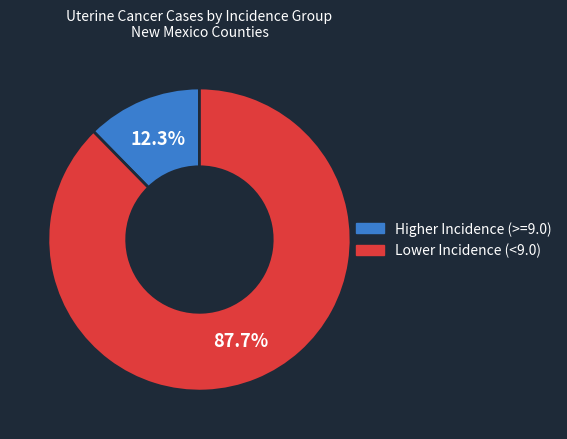

Is there any slice that represents more than half of the pie?

Yes